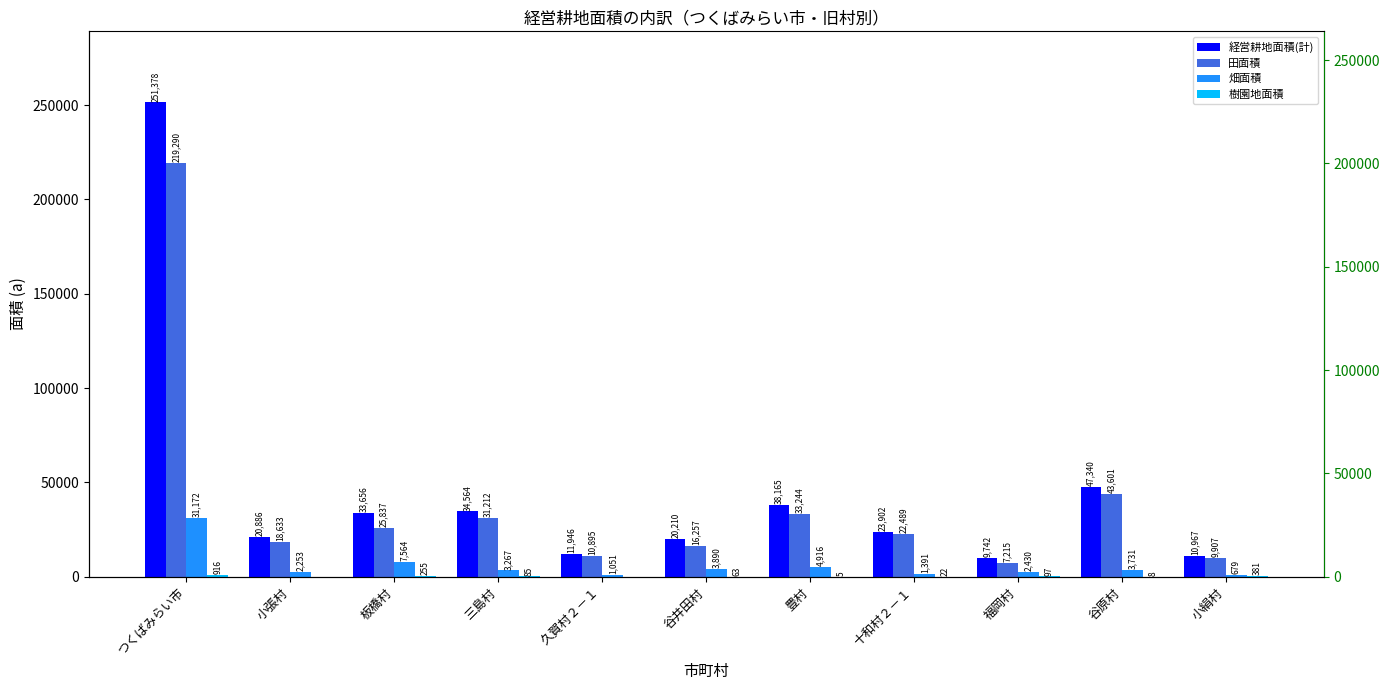

Between 小絹村 and 十和村２－１, which is larger?

十和村２－１